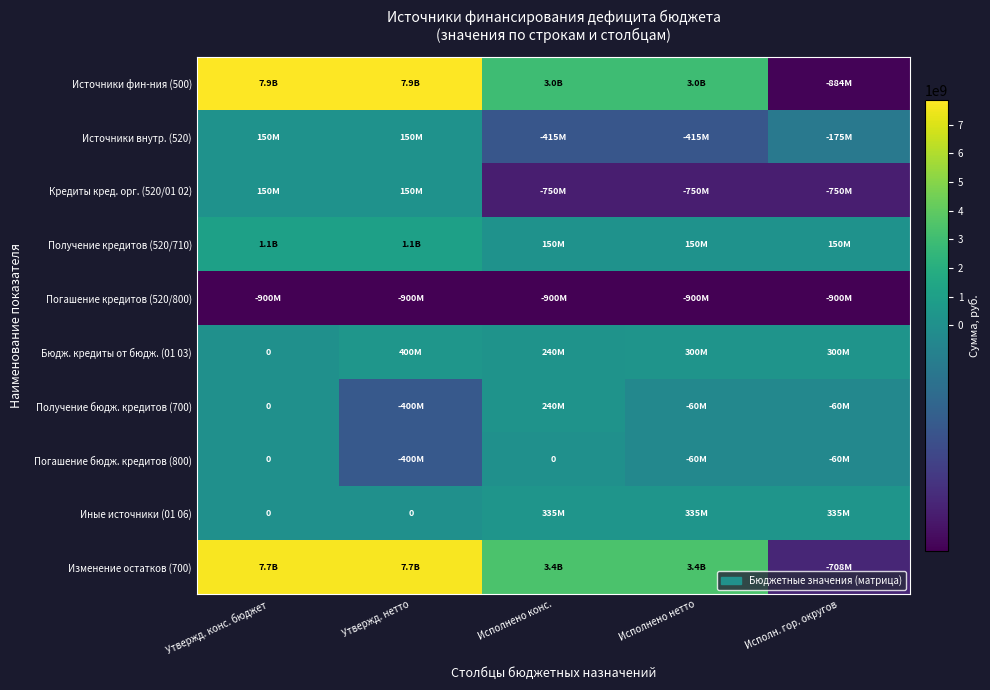

What is the greatest value displayed?

7856610758.6